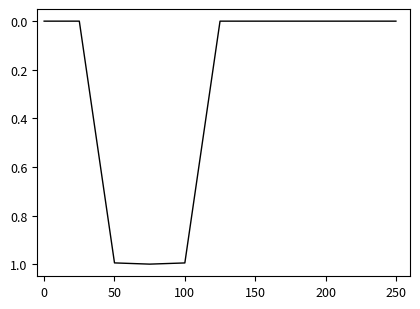

What is the greatest value displayed?

1.0